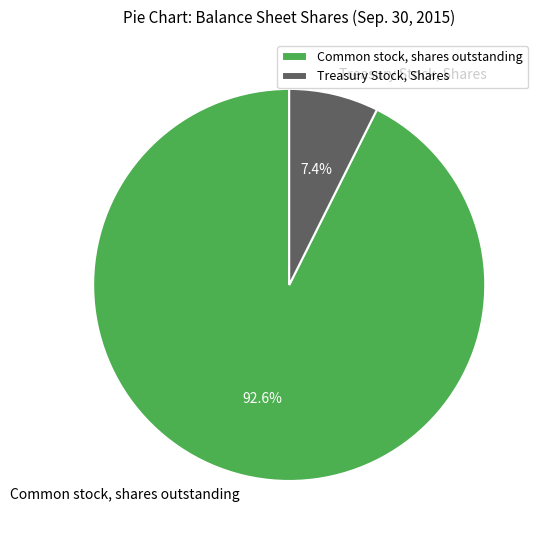

What is the smallest slice in the pie chart?

Treasury Stock, Shares